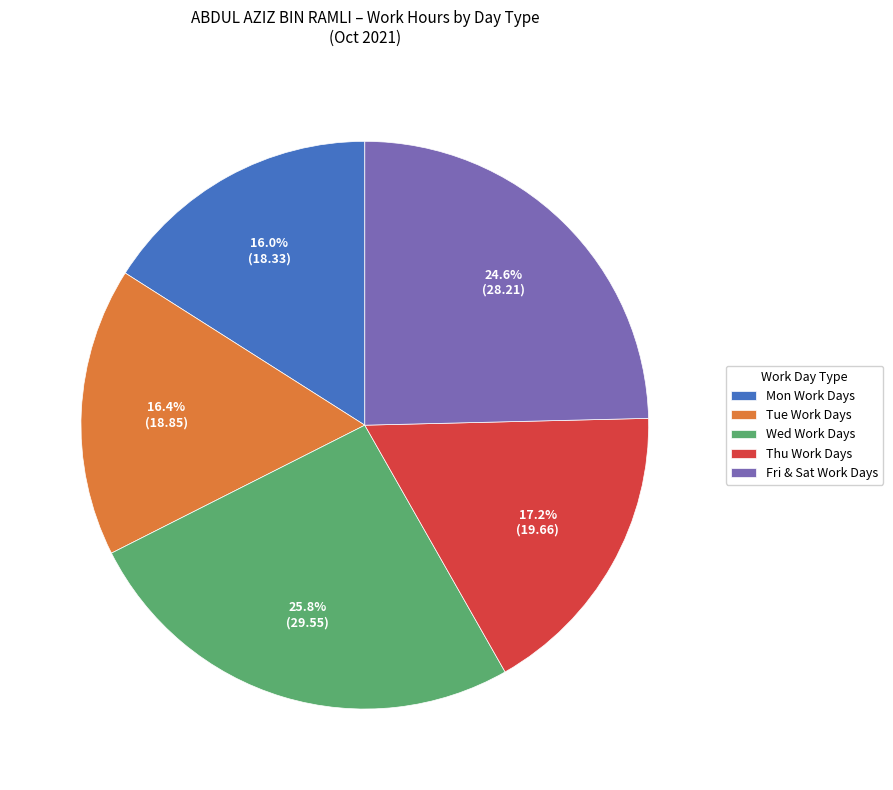

Does Tue Work Days account for over 50% of the chart?

No